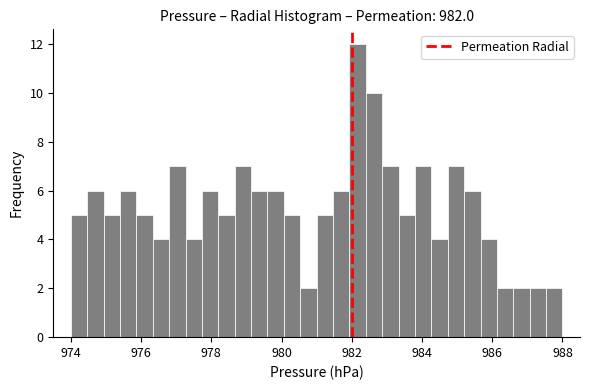

Around what value on the x-axis is the tallest bar? Give the approximate position of its centre, as read against the axis.

982.2